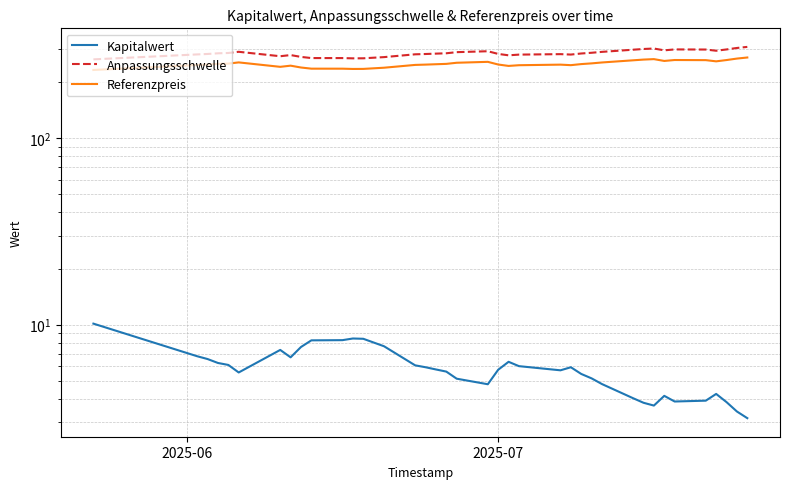

Count the number of data series in this chart.

3